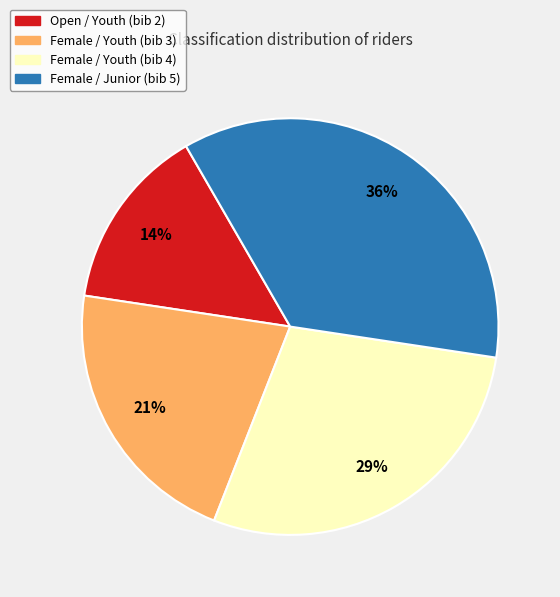

Combined, do Female / Youth (bib 3) and Female / Junior (bib 5) account for over 50%?

Yes